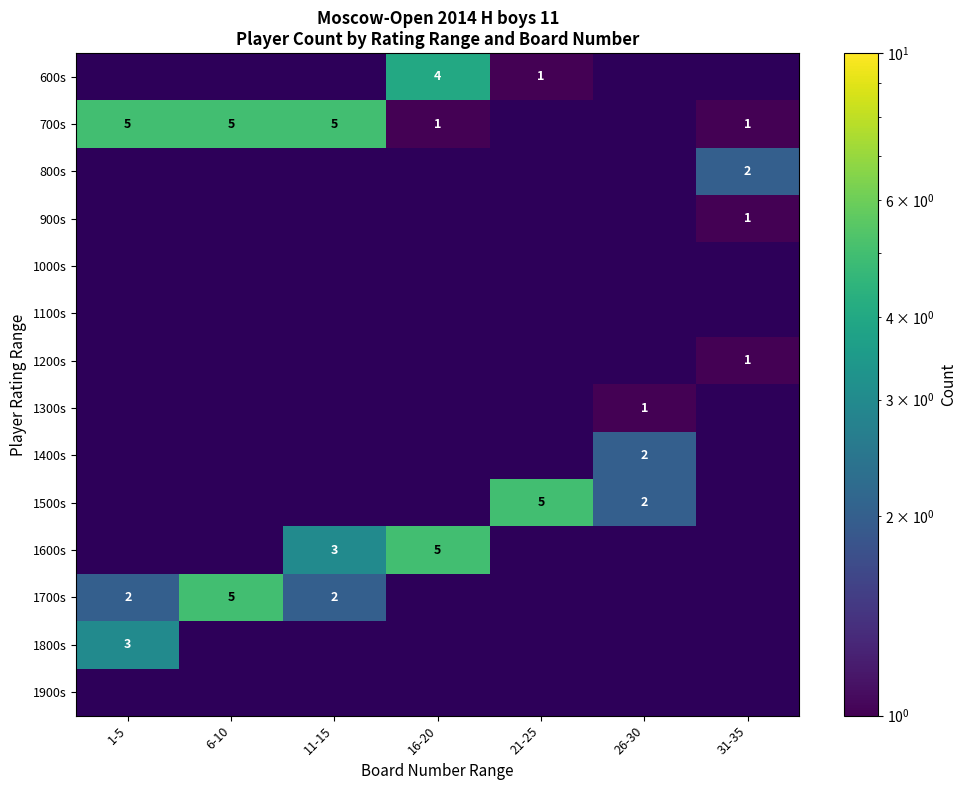

Which has a higher value, 6-10 or 1-5?

1-5